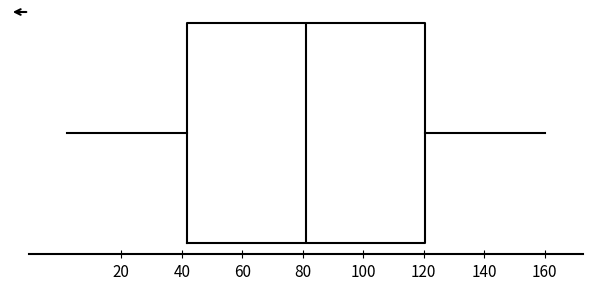

Transcribe this box plot: give where the median line is, the range the box spans, and where the two whiskers end, as read against the x-axis. The values are not printed on the chart, so give them approximately, as read against the axis.

median 82, box 42 to 120, whiskers 2 to 160